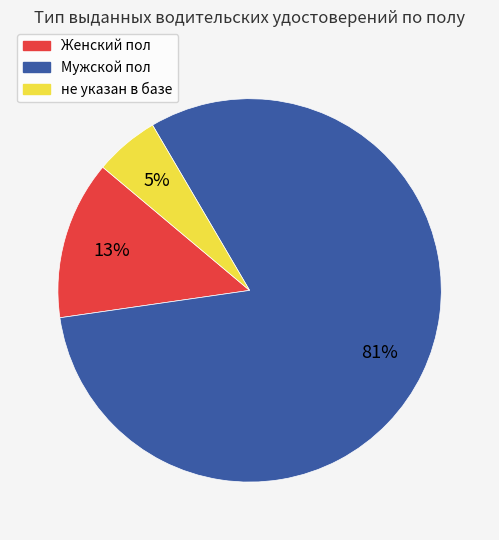

What percentage is the Женский пол slice, to the nearest percent?

13%